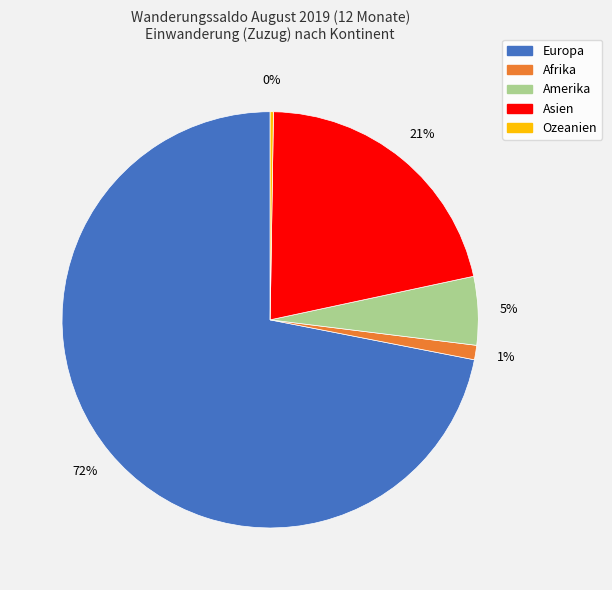

Which category accounts for the majority?

Europa